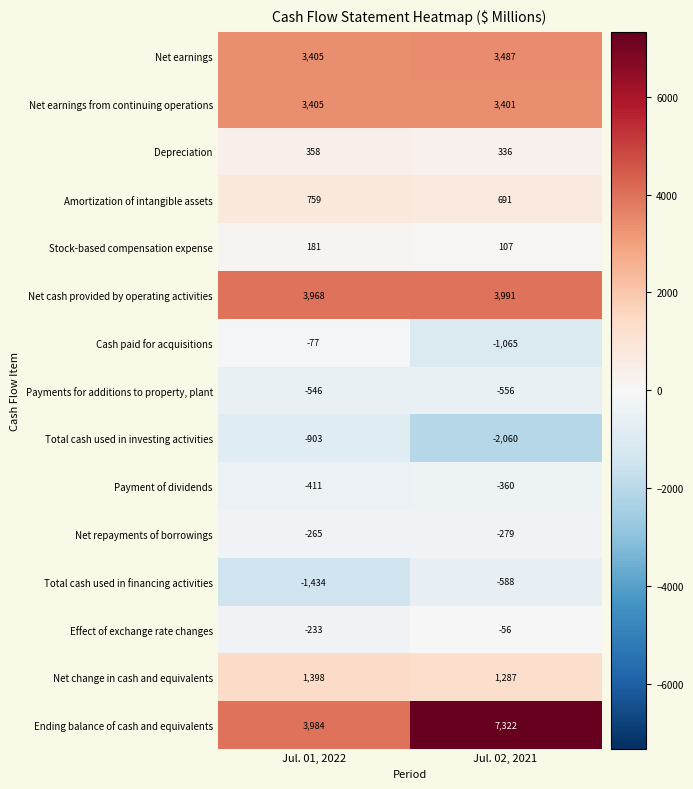

Reading right to left, list all the values displayed in this chart.

Net earnings: Jul. 02, 2021=3487	Jul. 01, 2022=3405
Net earnings from continuing operations: Jul. 02, 2021=3401	Jul. 01, 2022=3405
Depreciation: Jul. 02, 2021=336	Jul. 01, 2022=358
Amortization of intangible assets: Jul. 02, 2021=691	Jul. 01, 2022=759
Stock-based compensation expense: Jul. 02, 2021=107	Jul. 01, 2022=181
Net cash provided by operating activities: Jul. 02, 2021=3991	Jul. 01, 2022=3968
Cash paid for acquisitions: Jul. 02, 2021=-1065	Jul. 01, 2022=-77
Payments for additions to property, plant: Jul. 02, 2021=-556	Jul. 01, 2022=-546
Total cash used in investing activities: Jul. 02, 2021=-2060	Jul. 01, 2022=-903
Payment of dividends: Jul. 02, 2021=-360	Jul. 01, 2022=-411
Net repayments of borrowings: Jul. 02, 2021=-279	Jul. 01, 2022=-265
Total cash used in financing activities: Jul. 02, 2021=-588	Jul. 01, 2022=-1434
Effect of exchange rate changes: Jul. 02, 2021=-56	Jul. 01, 2022=-233
Net change in cash and equivalents: Jul. 02, 2021=1287	Jul. 01, 2022=1398
Ending balance of cash and equivalents: Jul. 02, 2021=7322	Jul. 01, 2022=3984